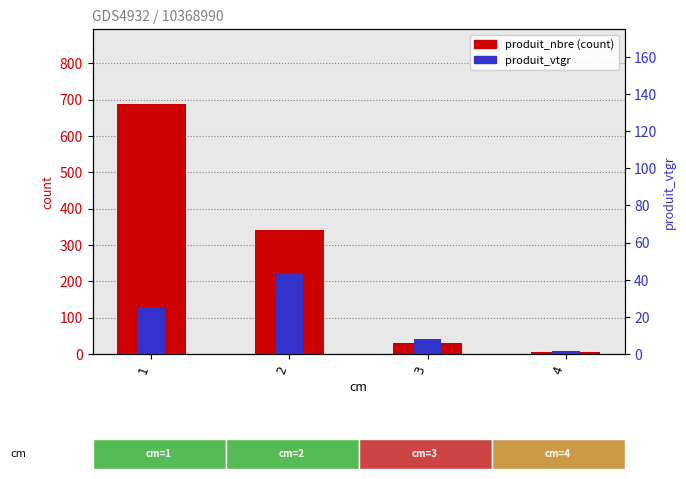

What is the sum of all produit_vtgr values?

79.0